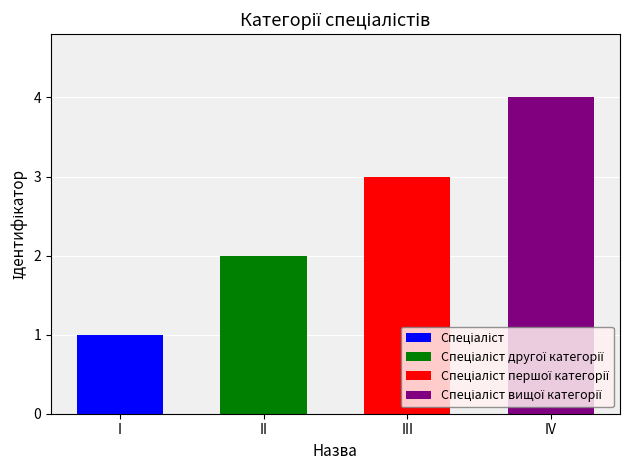

What is the average value?

2